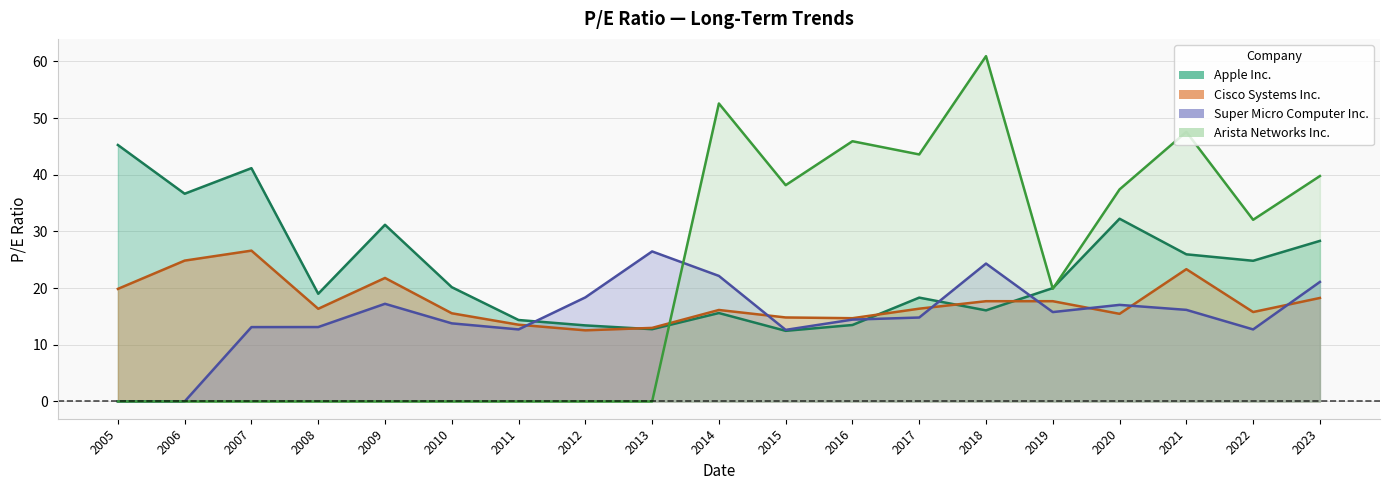

Which series has the widest spread of values?

Arista Networks Inc.